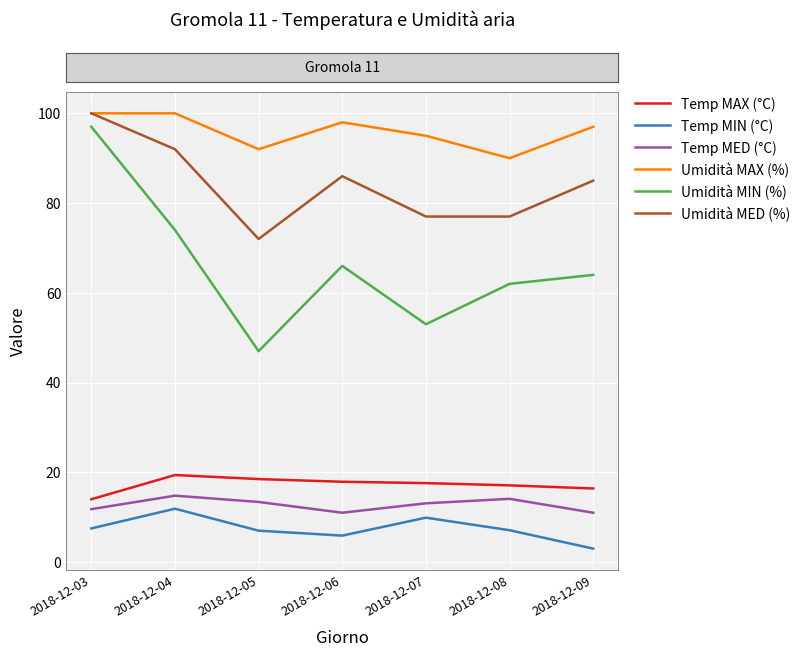

Is it true that Umidità MIN (%) equals 90.3 at 2018-12-07?

False